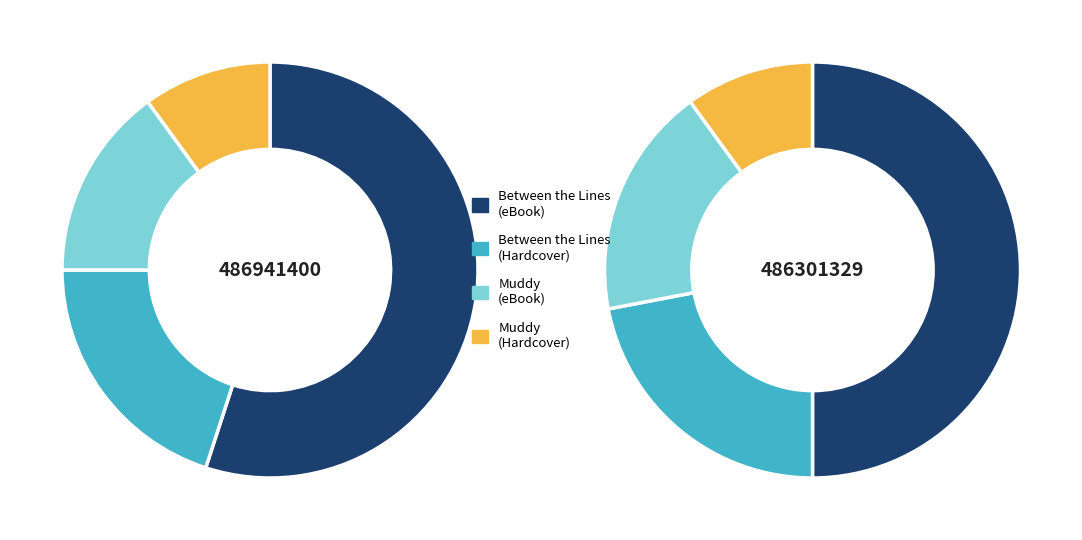

Is it true that Muddy is 39% of the pie?

False